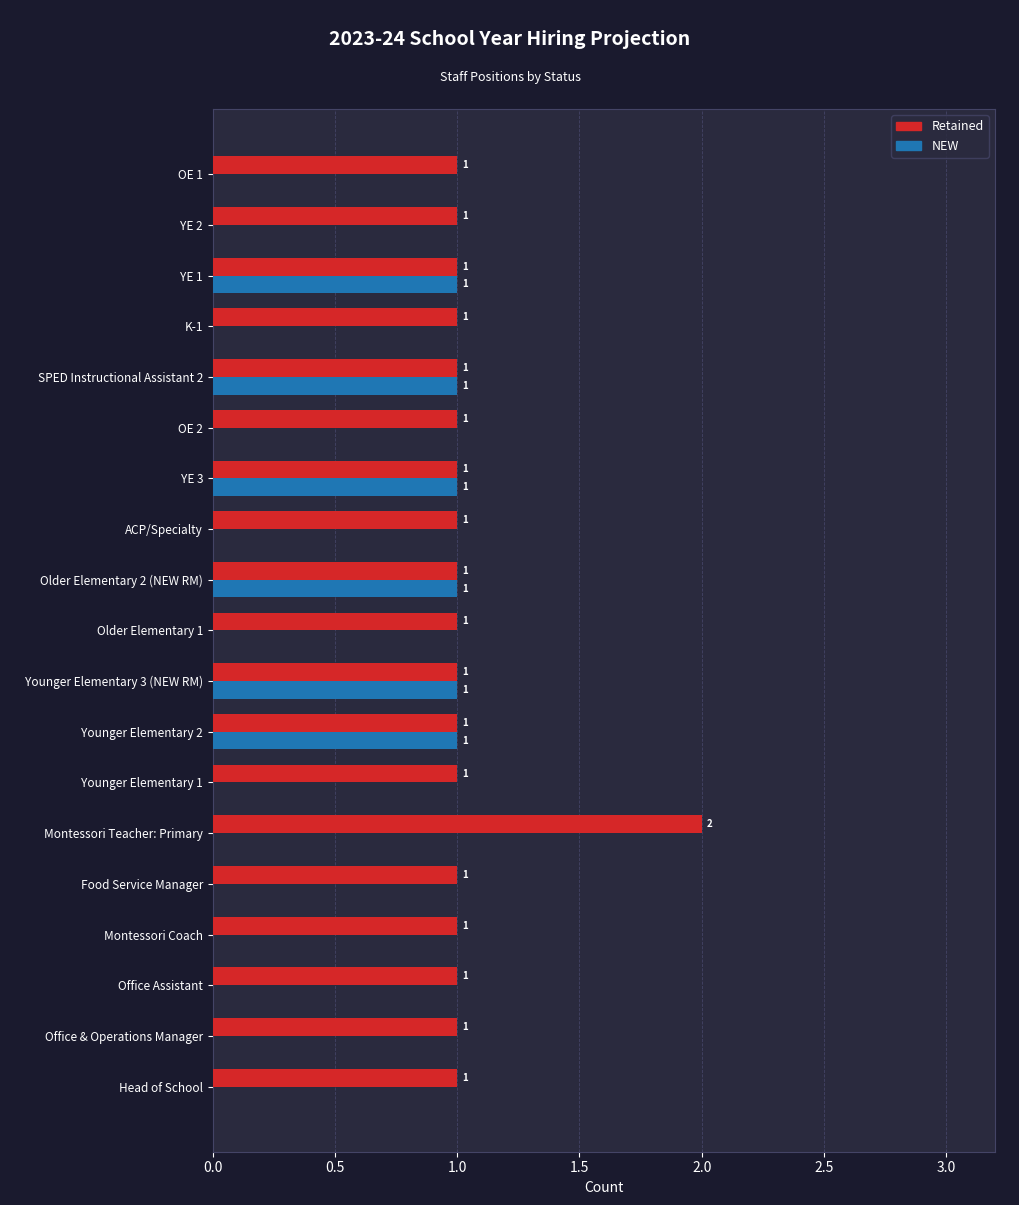

What are all the series names shown in the legend?

Retained, NEW